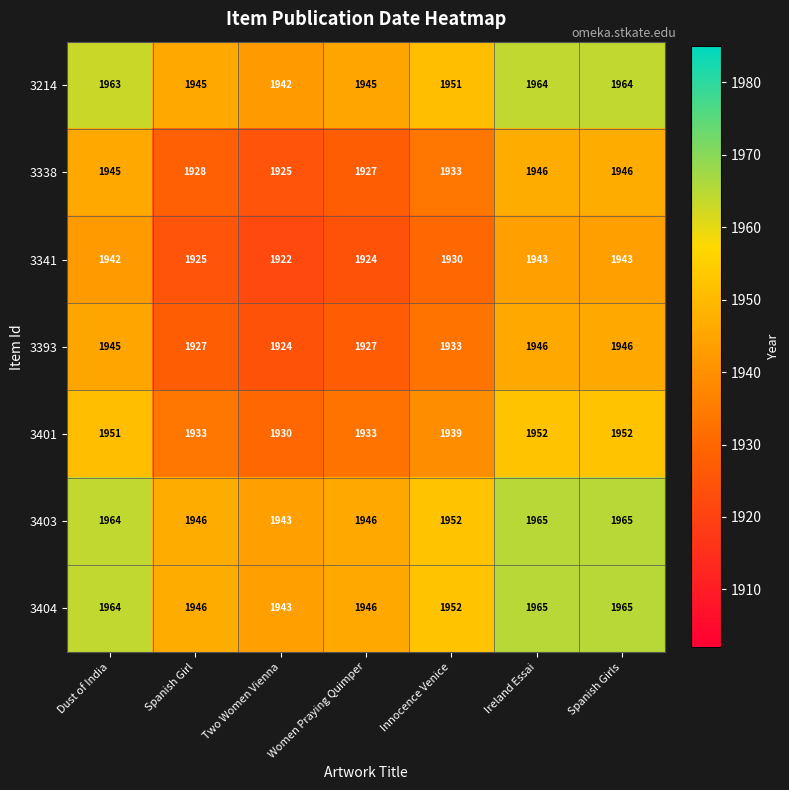

At how many categories does at least one series exceed 1939?

7